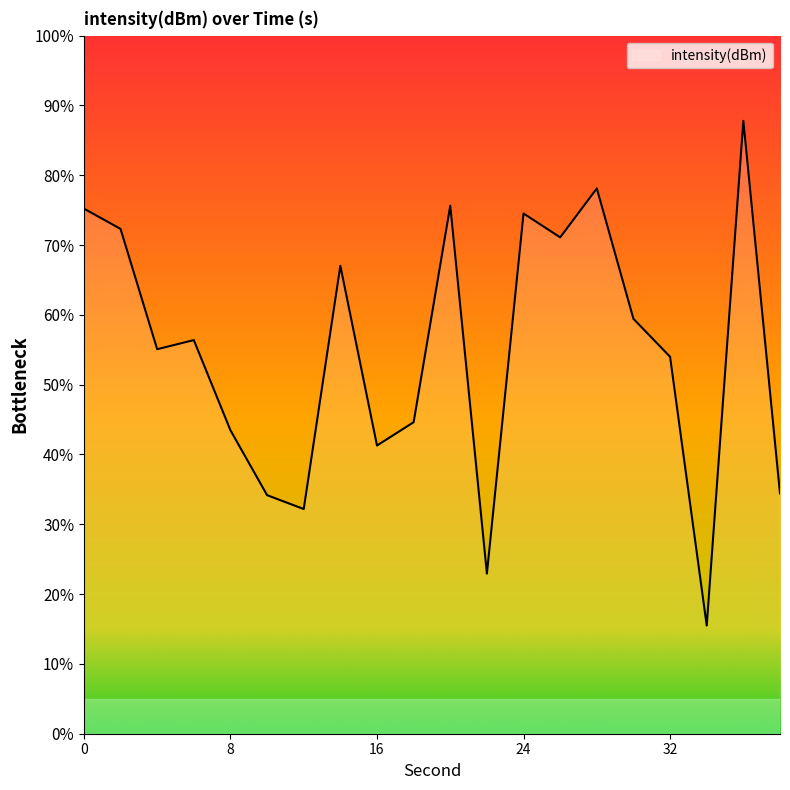

What is the minimum value shown in the chart?

15.5